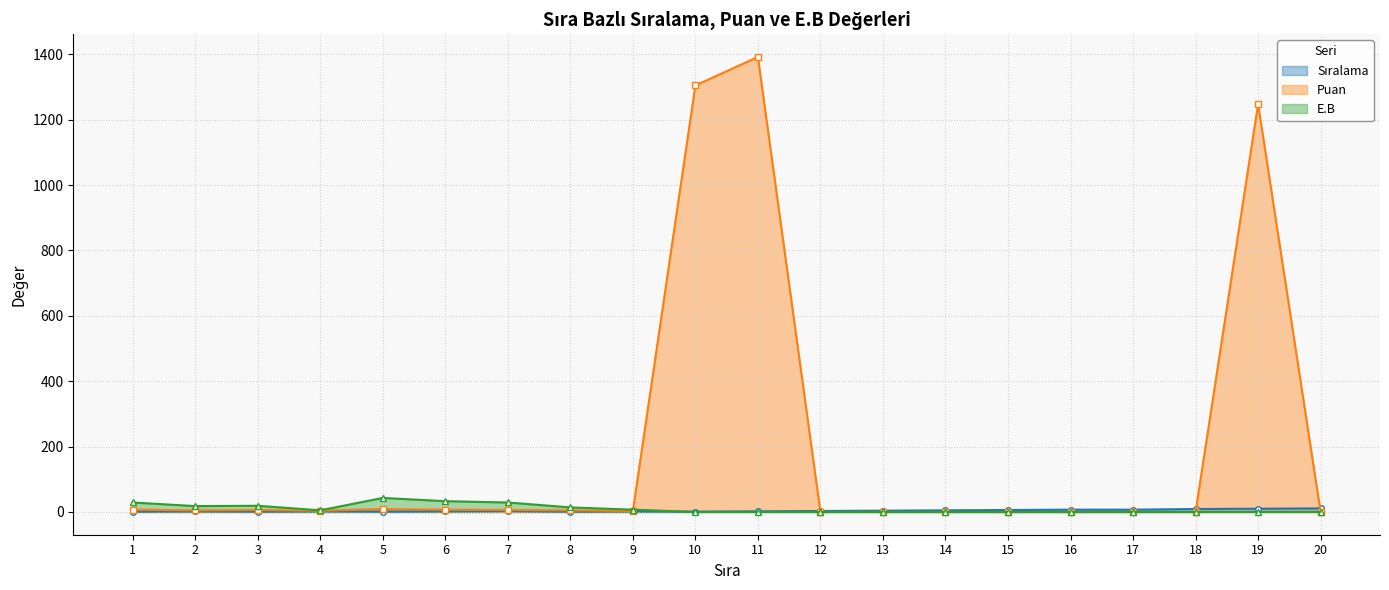

What is the maximum value shown in the chart?

1392